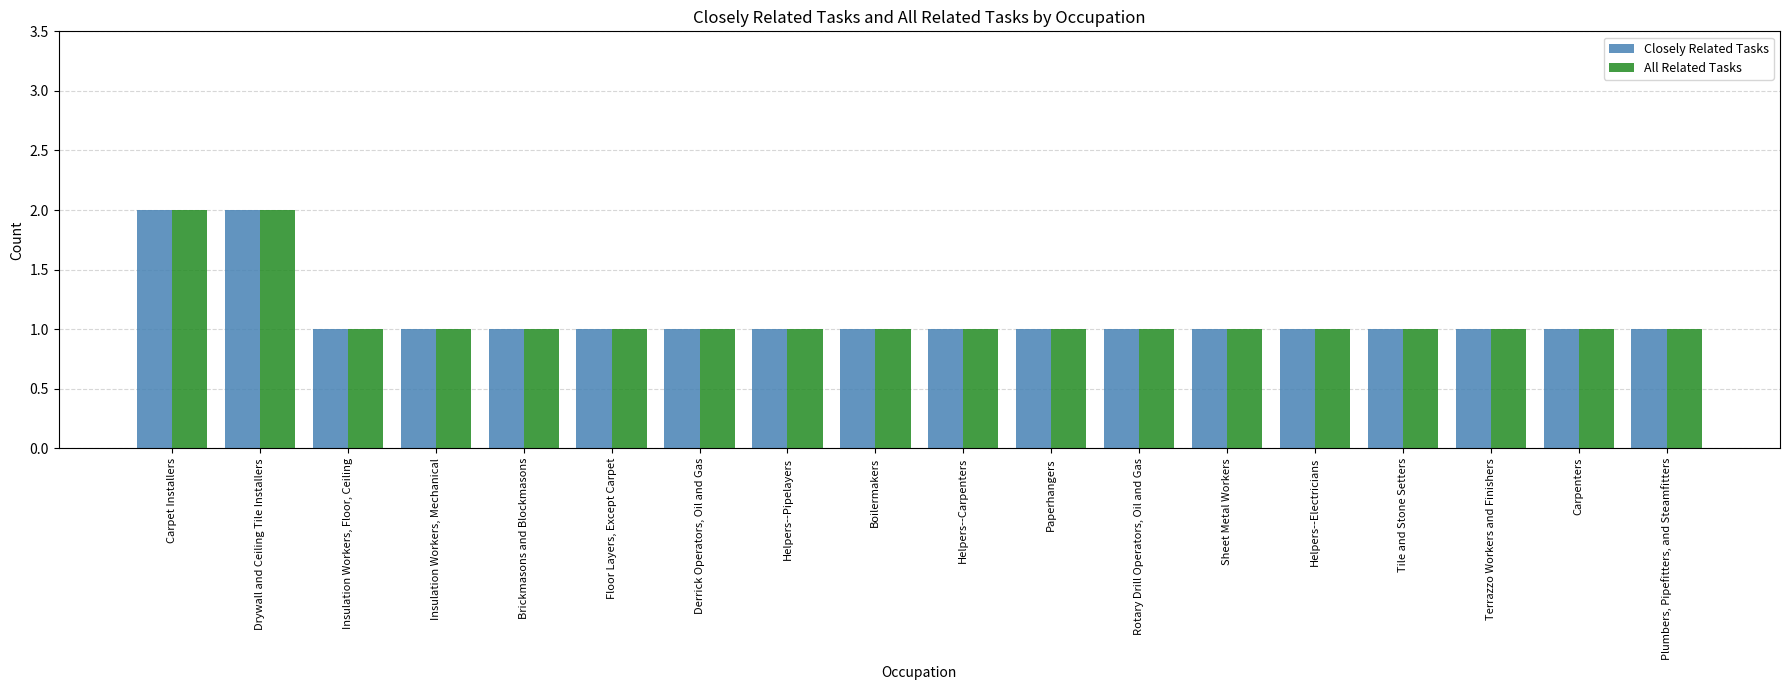

Reading left to right, list all the values displayed in this chart.

Closely Related Tasks: Carpet Installers=2	Drywall and Ceiling Tile Installers=2	Insulation Workers, Floor, Ceiling=1	Insulation Workers, Mechanical=1	Brickmasons and Blockmasons=1	Floor Layers, Except Carpet=1	Derrick Operators, Oil and Gas=1	Helpers--Pipelayers=1	Boilermakers=1	Helpers--Carpenters=1	Paperhangers=1	Rotary Drill Operators, Oil and Gas=1	Sheet Metal Workers=1	Helpers--Electricians=1	Tile and Stone Setters=1	Terrazzo Workers and Finishers=1	Carpenters=1	Plumbers, Pipefitters, and Steamfitters=1
All Related Tasks: Carpet Installers=2	Drywall and Ceiling Tile Installers=2	Insulation Workers, Floor, Ceiling=1	Insulation Workers, Mechanical=1	Brickmasons and Blockmasons=1	Floor Layers, Except Carpet=1	Derrick Operators, Oil and Gas=1	Helpers--Pipelayers=1	Boilermakers=1	Helpers--Carpenters=1	Paperhangers=1	Rotary Drill Operators, Oil and Gas=1	Sheet Metal Workers=1	Helpers--Electricians=1	Tile and Stone Setters=1	Terrazzo Workers and Finishers=1	Carpenters=1	Plumbers, Pipefitters, and Steamfitters=1